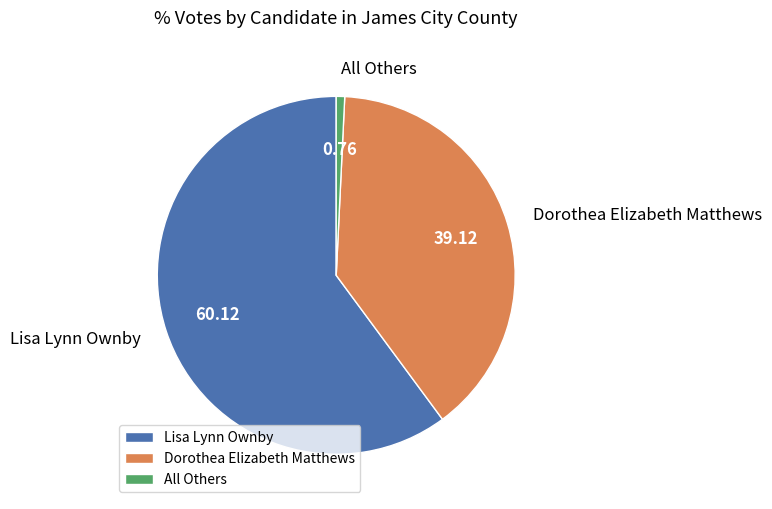

Does Lisa Lynn Ownby represent more than half of the total?

Yes